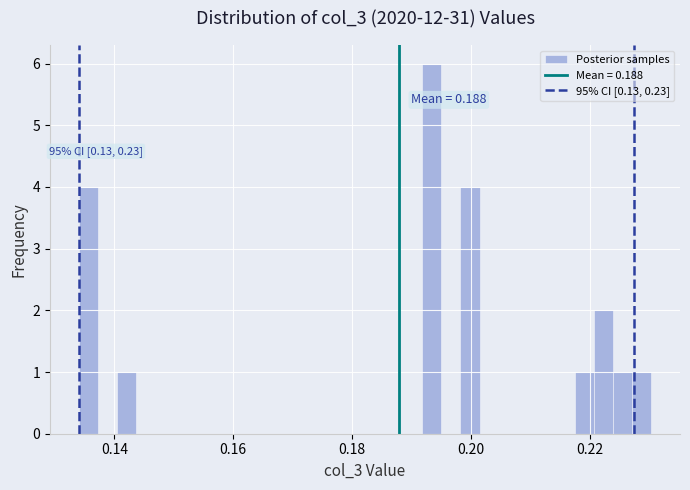

Around what value on the x-axis is the tallest bar? Give the approximate position of its centre, as read against the axis.

0.194